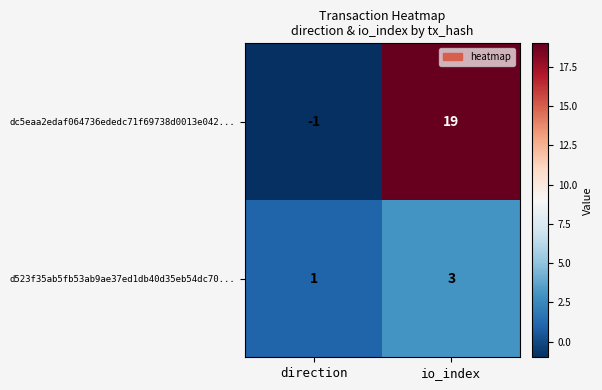

How many data points in d523f35ab5fb53ab9ae37ed1db40d35eb54dc70... are less than 3?

1